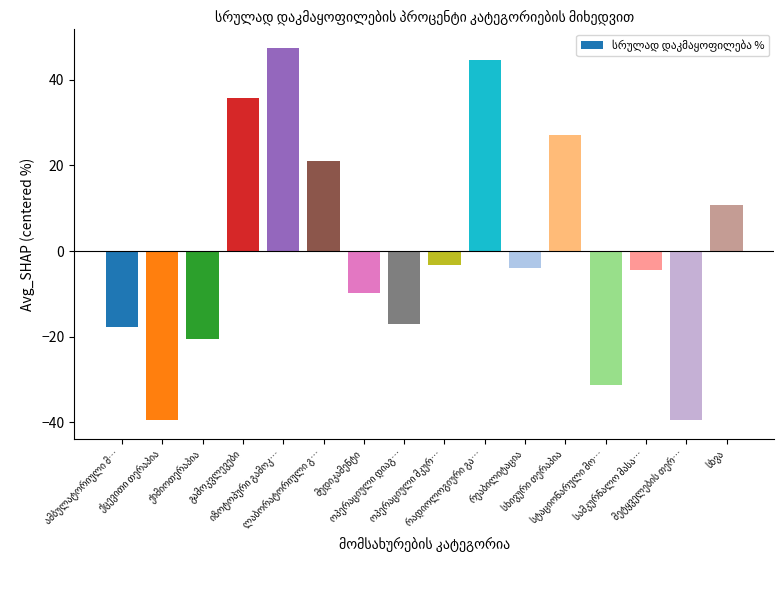

What is the difference between the second highest and minimum values?

84.2